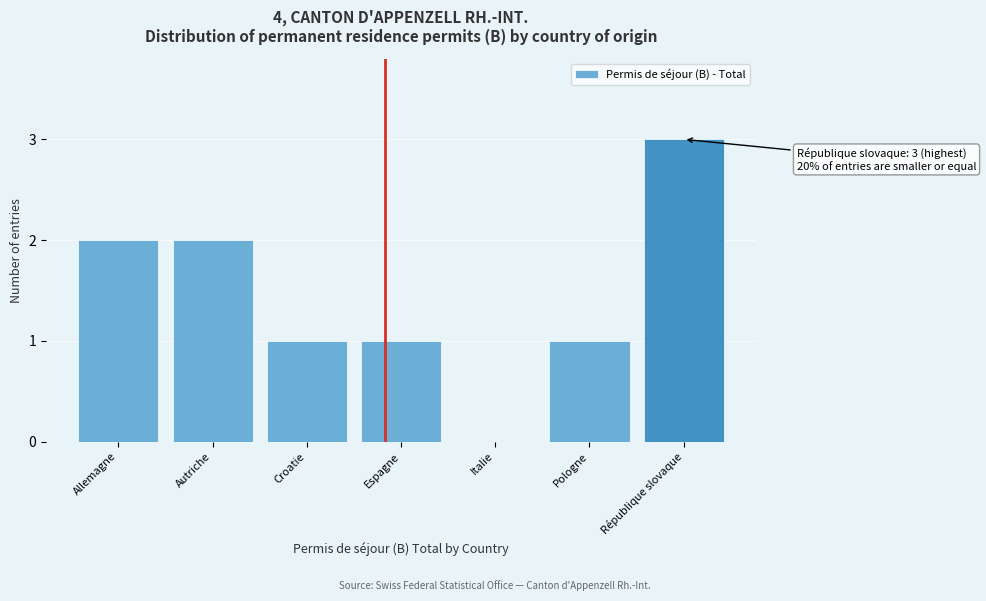

Reading left to right, extract all data points from this chart.

Allemagne=2	Autriche=2	Croatie=1	Espagne=1	Italie=0	Pologne=1	République slovaque=3